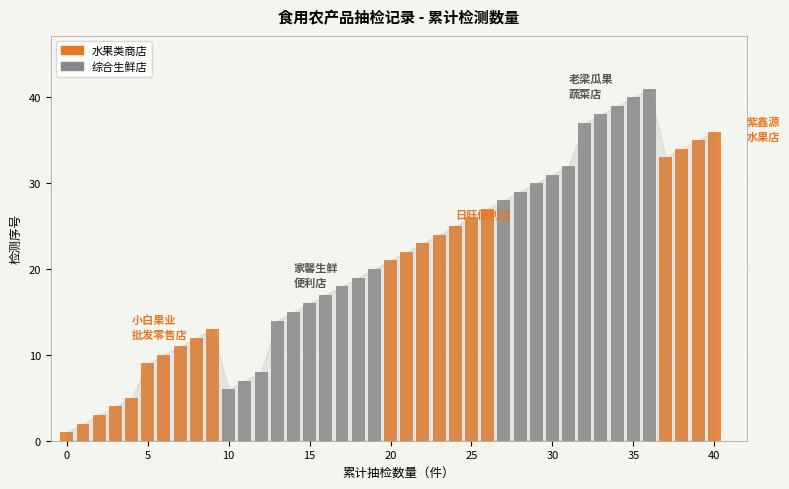

The value of 山阴县家馨生鲜便利店 at 10 is 2. True or false?

False